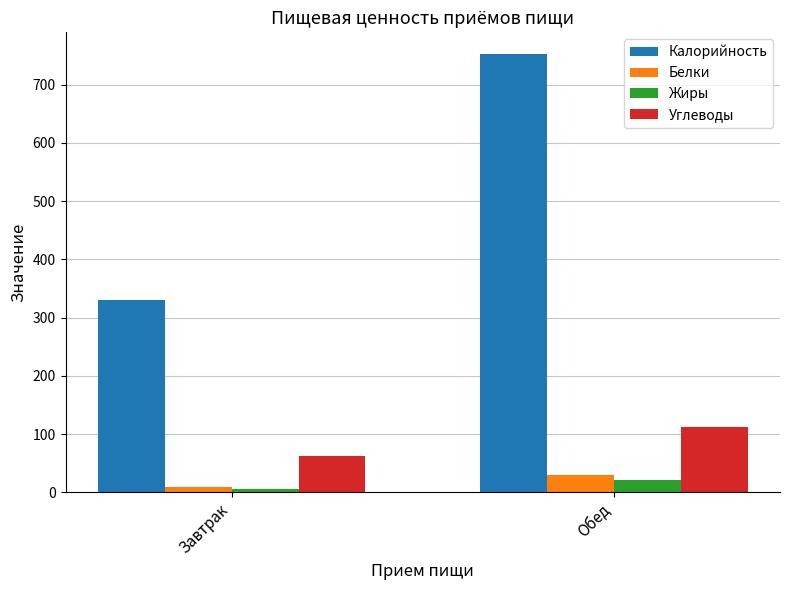

What is the minimum value shown in the chart?

5.1